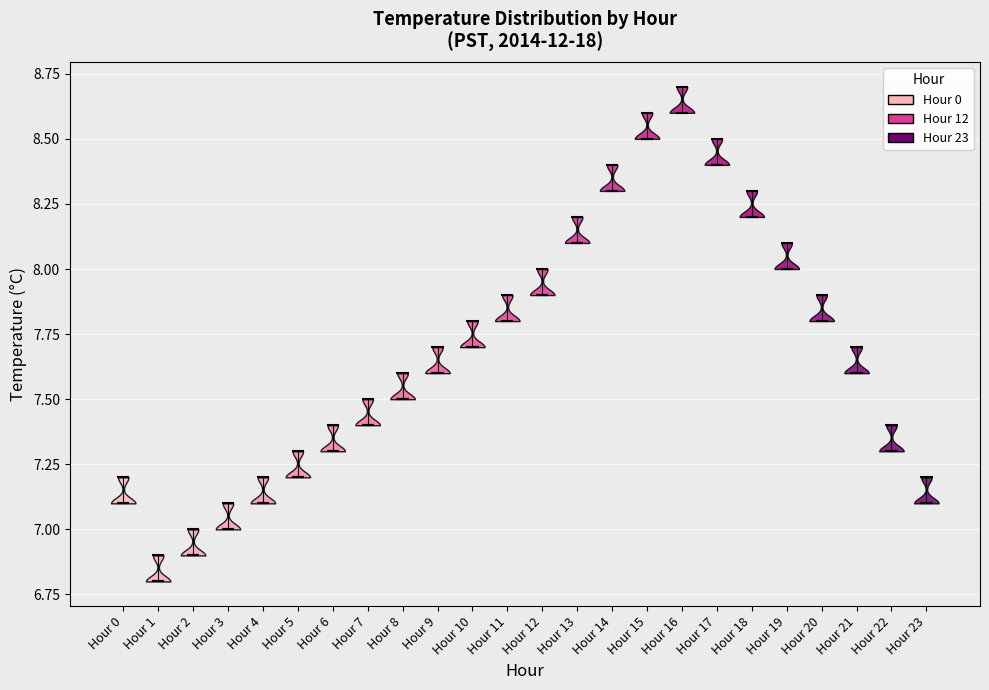

Reading left to right, read every violin against the y-axis: where its median line is, and the lowest and highest points it reaches. The values are not printed on the chart, so give them approximately, as read against the axis.

Hour 0: median line 7.1, lowest point 7.1, highest point 7.2
Hour 1: median line 6.8, lowest point 6.8, highest point 6.9
Hour 2: median line 6.9, lowest point 6.9, highest point 7.0
Hour 3: median line 7.0, lowest point 7.0, highest point 7.1
Hour 4: median line 7.1, lowest point 7.1, highest point 7.2
Hour 5: median line 7.2, lowest point 7.2, highest point 7.3
Hour 6: median line 7.3, lowest point 7.3, highest point 7.4
Hour 7: median line 7.4, lowest point 7.4, highest point 7.5
Hour 8: median line 7.5, lowest point 7.5, highest point 7.6
Hour 9: median line 7.6, lowest point 7.6, highest point 7.7
Hour 10: median line 7.7, lowest point 7.7, highest point 7.8
Hour 11: median line 7.8, lowest point 7.8, highest point 7.9
Hour 12: median line 7.9, lowest point 7.9, highest point 8.0
Hour 13: median line 8.1, lowest point 8.1, highest point 8.2
Hour 14: median line 8.3, lowest point 8.3, highest point 8.4
Hour 15: median line 8.5, lowest point 8.5, highest point 8.6
Hour 16: median line 8.6, lowest point 8.6, highest point 8.7
Hour 17: median line 8.4, lowest point 8.4, highest point 8.5
Hour 18: median line 8.2, lowest point 8.2, highest point 8.3
Hour 19: median line 8.0, lowest point 8.0, highest point 8.1
Hour 20: median line 7.8, lowest point 7.8, highest point 7.9
Hour 21: median line 7.6, lowest point 7.6, highest point 7.7
Hour 22: median line 7.3, lowest point 7.3, highest point 7.4
Hour 23: median line 7.1, lowest point 7.1, highest point 7.2